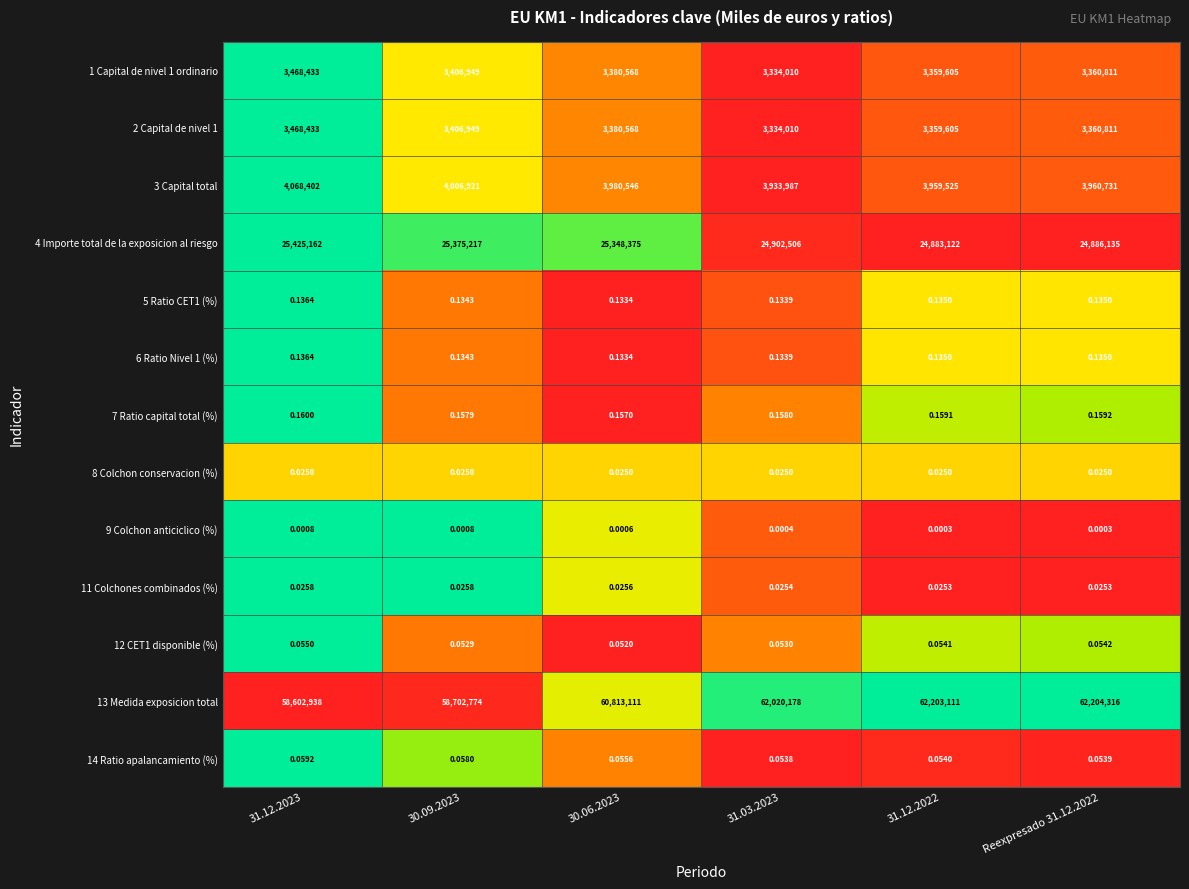

At 30.09.2023, list the series in order from largest to smallest.

9 Colchon anticiclico (%), 11 Colchones combinados (%), 4 Importe total de la exposicion al riesgo, 14 Ratio apalancamiento (%), 1 Capital de nivel 1 ordinario, 2 Capital de nivel 1, 3 Capital total, 8 Colchon conservacion (%), 5 Ratio CET1 (%), 6 Ratio Nivel 1 (%), 7 Ratio capital total (%), 12 CET1 disponible (%), 13 Medida exposicion total